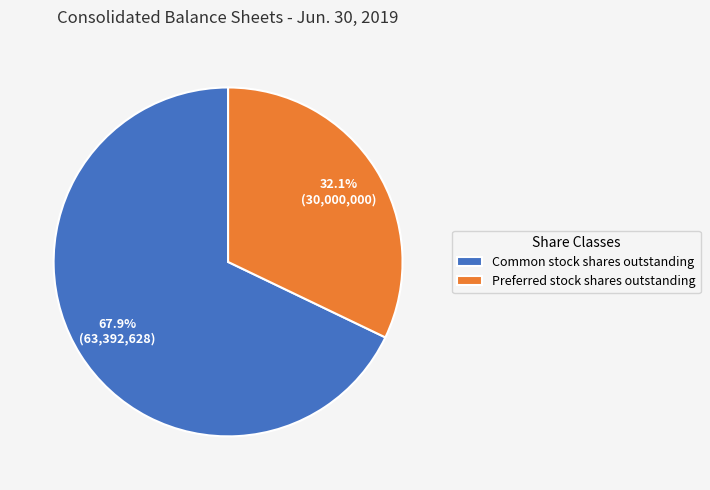

Count the number of slices in the pie.

2